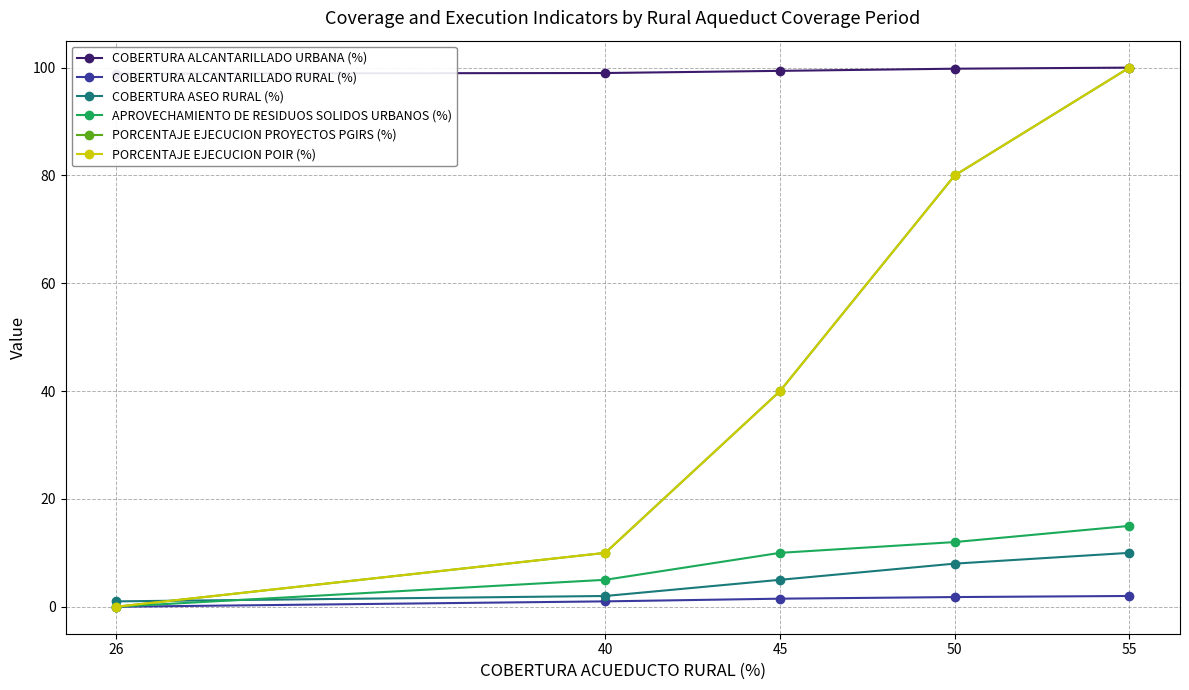

Which series has the largest range (max minus min)?

PORCENTAJE EJECUCION PROYECTOS PGIRS (%)